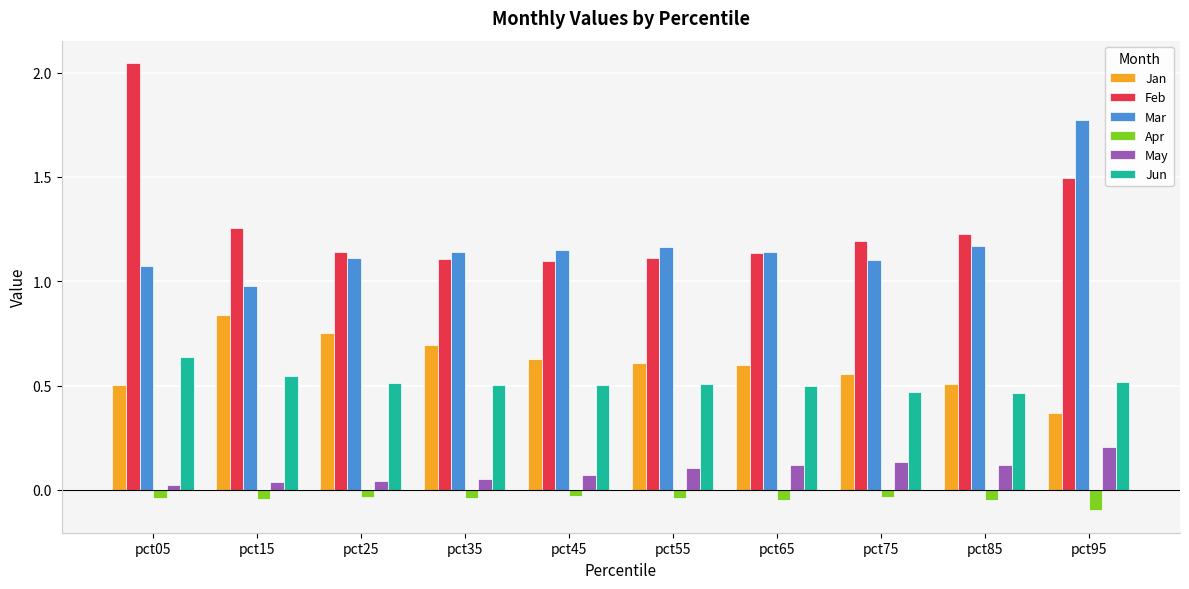

Is it true that Apr equals -0.1 at pct95?

True